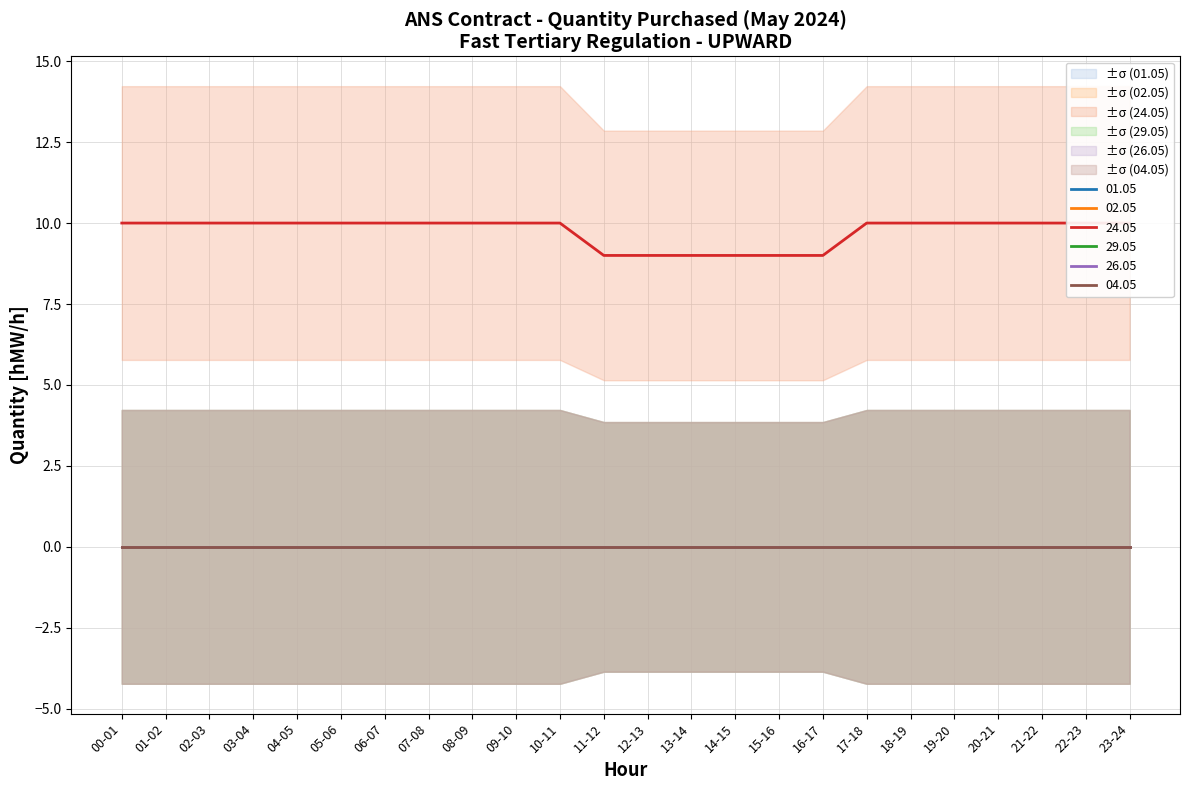

Does the chart display data point markers on the line(s)?

No